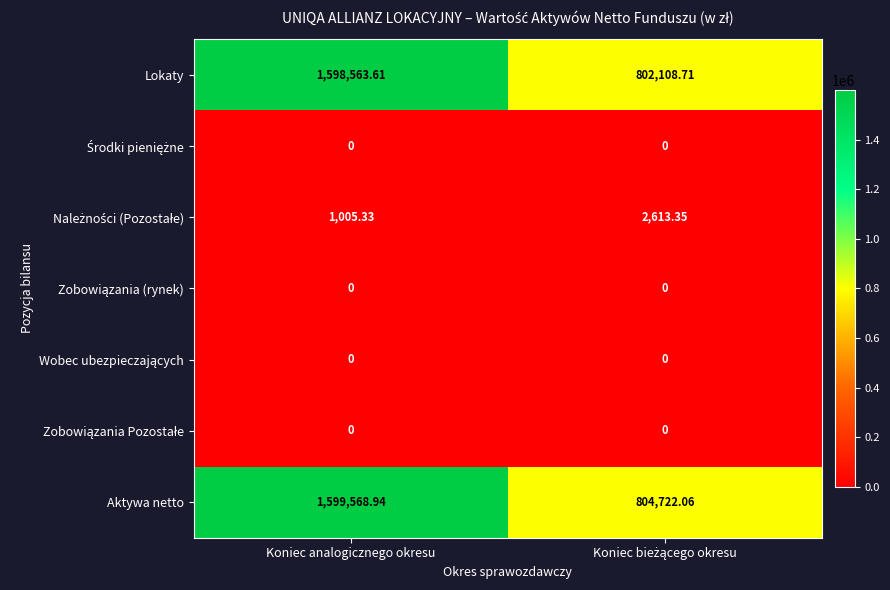

Which series has the largest range (max minus min)?

Lokaty